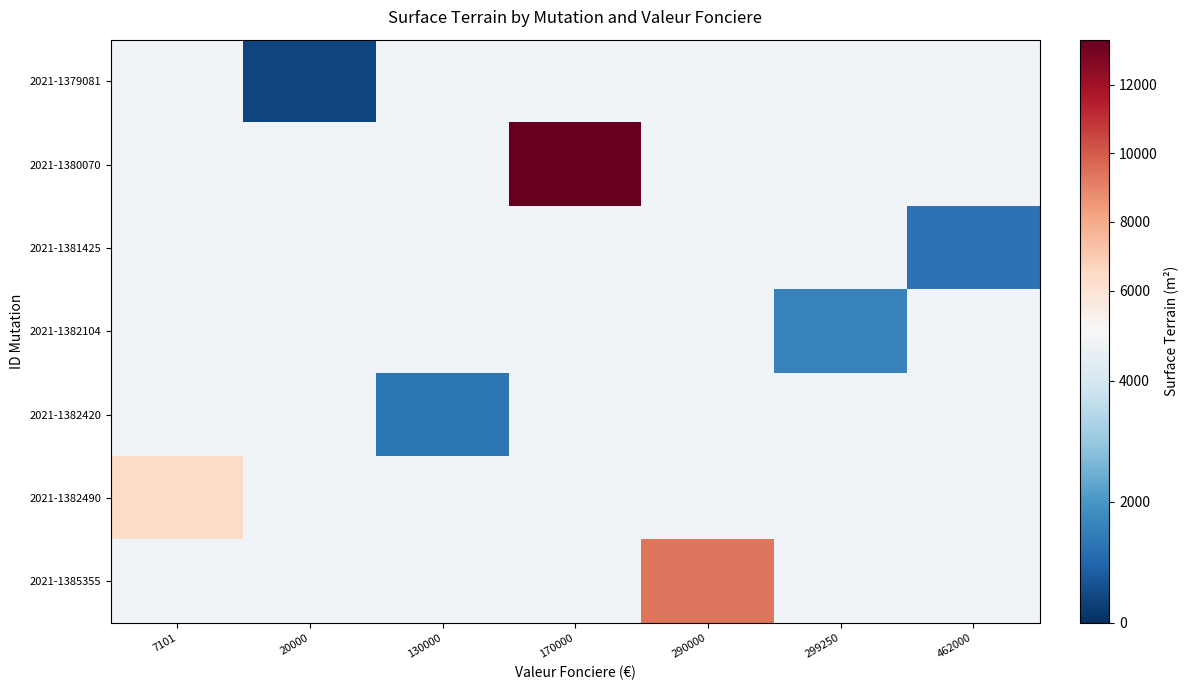

Count the number of categories in the chart.

7